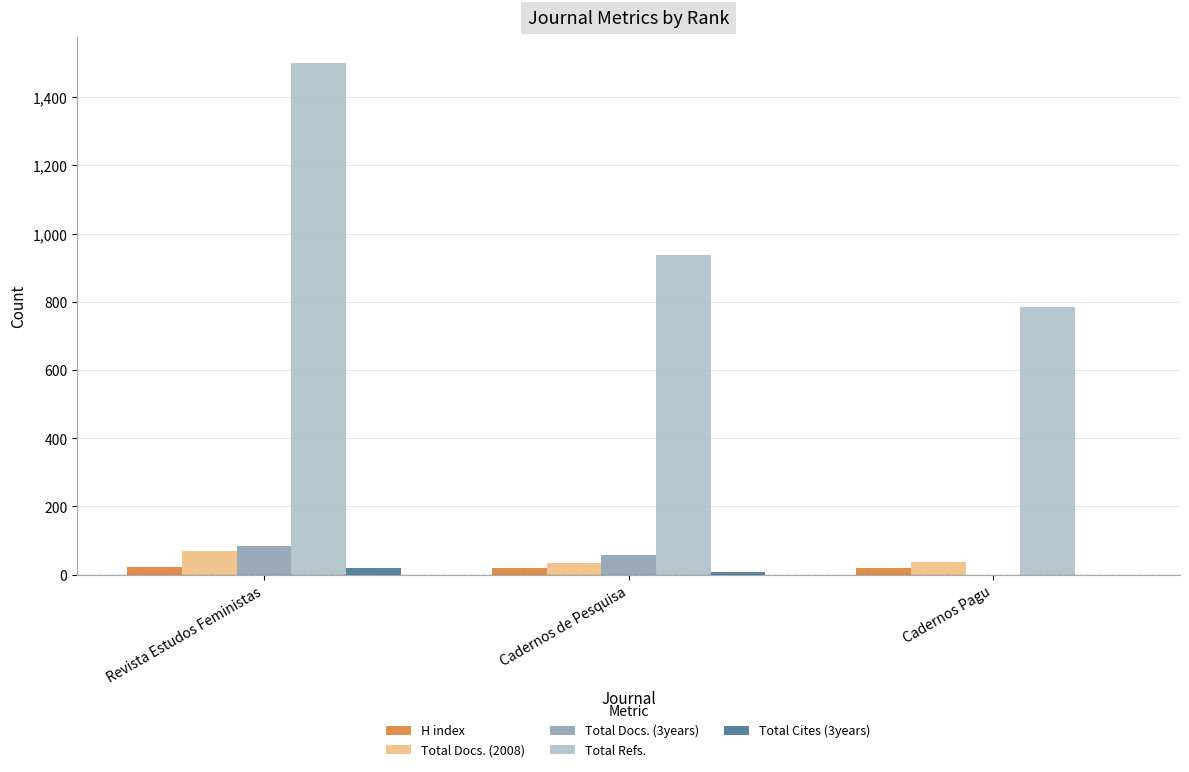

Does the chart contain stacked bars?

No